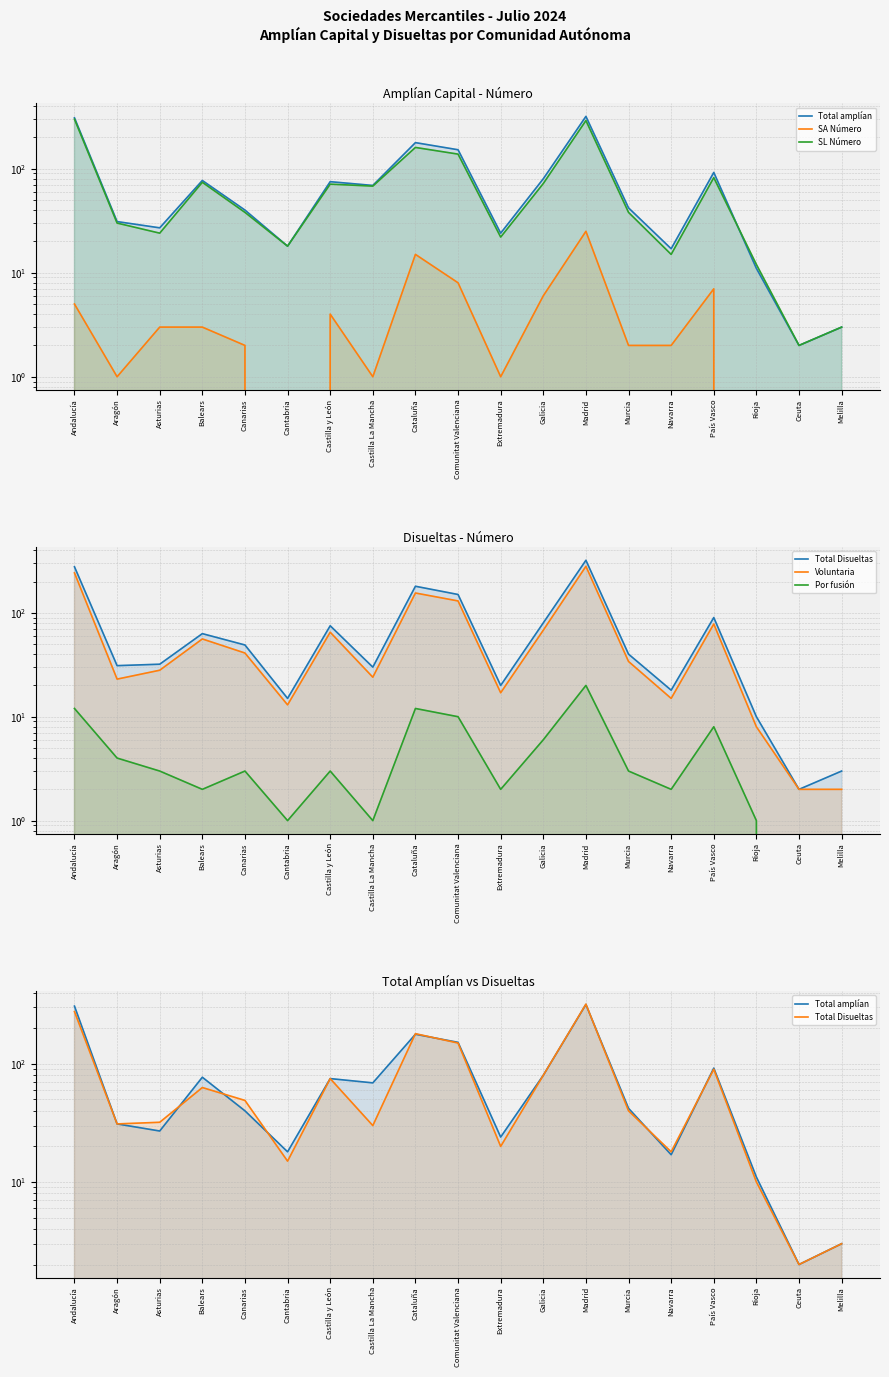

True or false: Total Disueltas and Por fusión intersect in this chart.

False